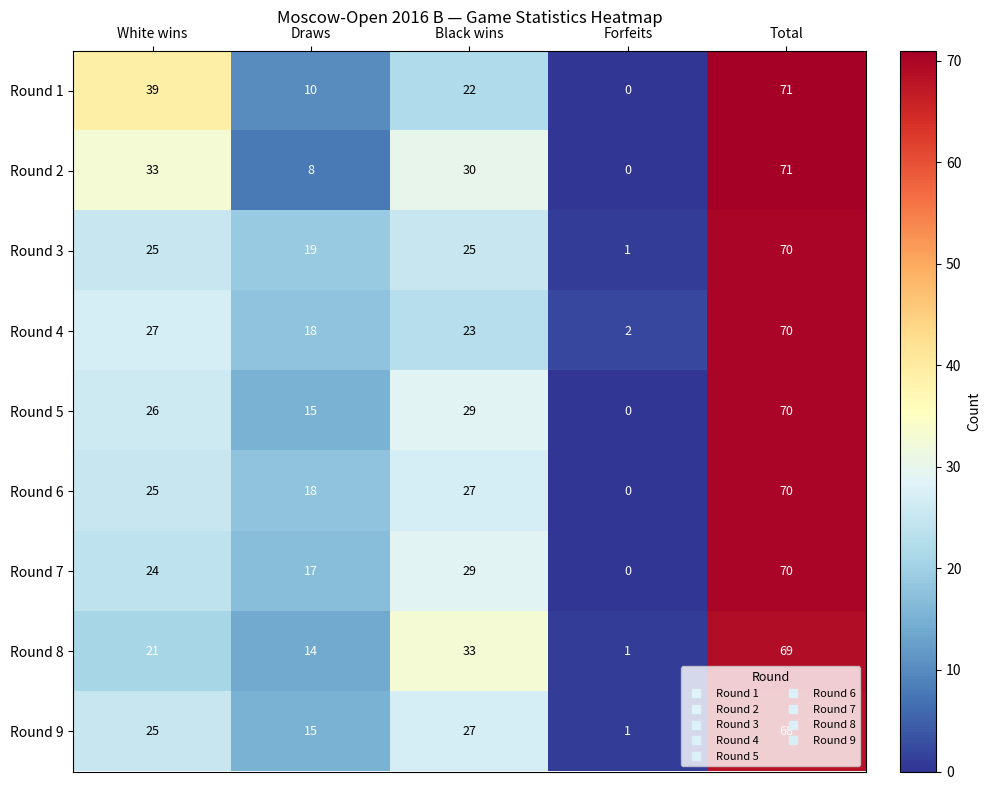

True or false: Round 8 has a value of 0 at Forfeits.

False